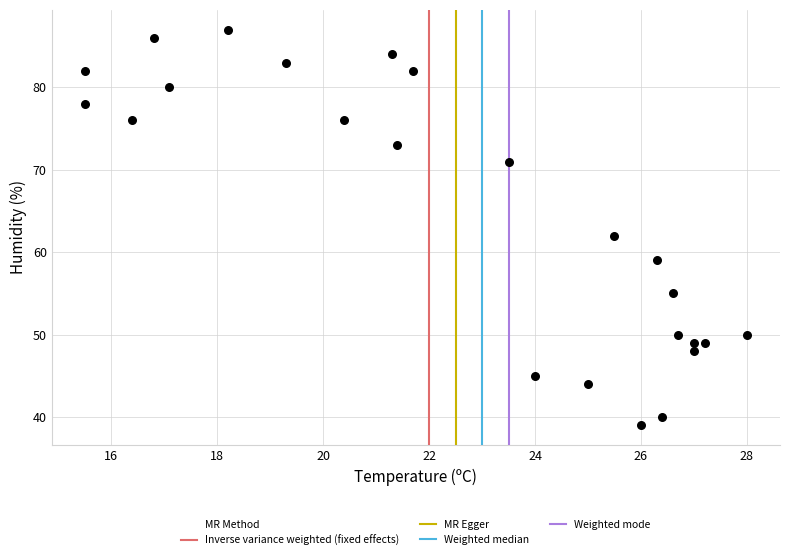

What Y value in the scatter plot is closest to 63?

62